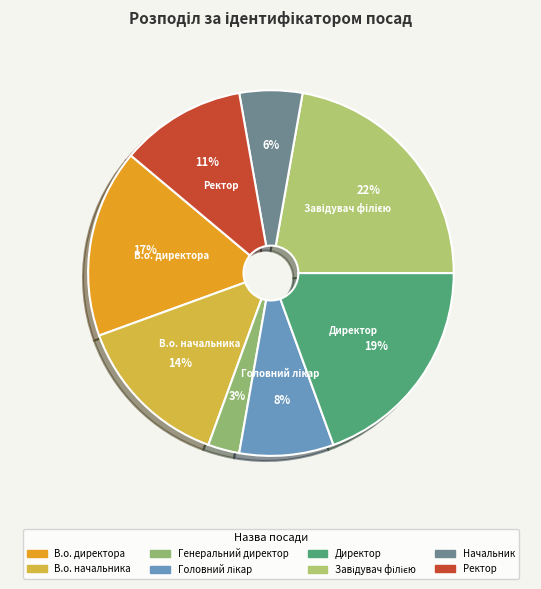

What percentage do Головний лікар and Начальник together represent?

13.9%